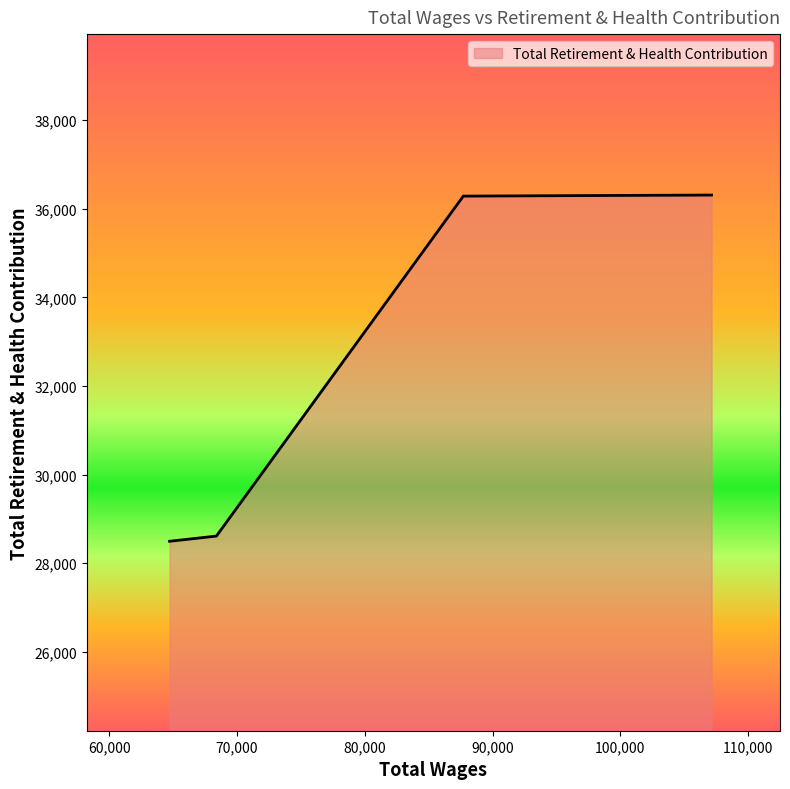

What is the minimum value shown in the chart?

28497